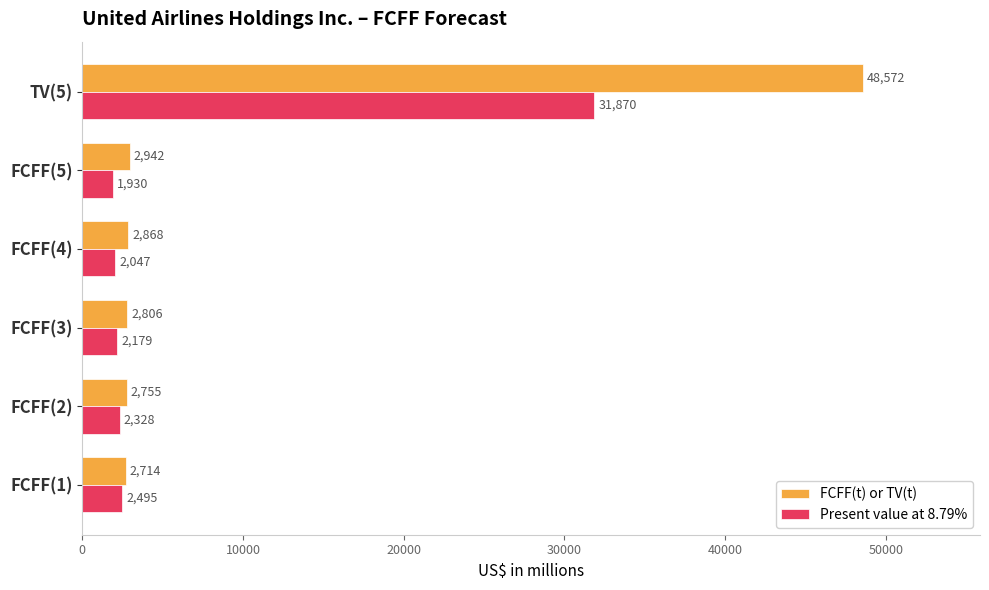

What is the difference between the maximum and minimum values in the Present value at 8.79% series?

29940